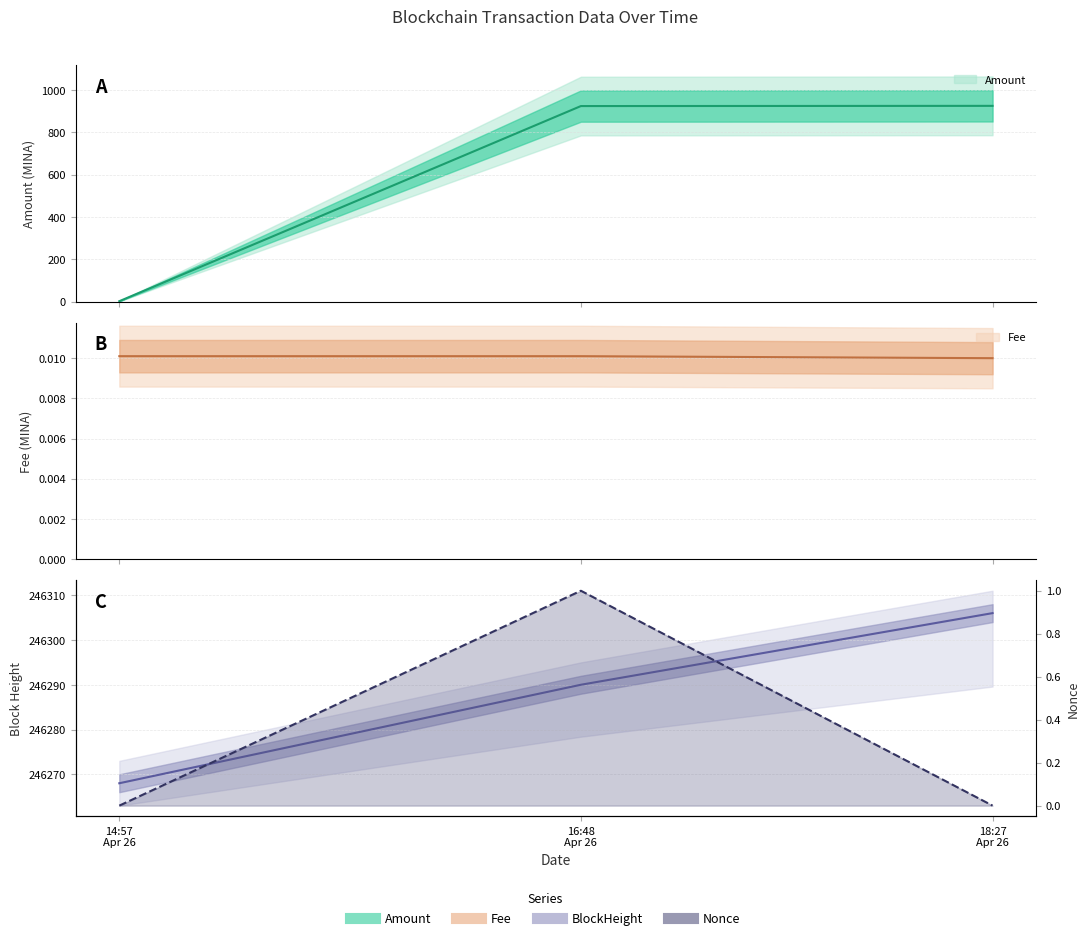

List the labels in order of Amount value, largest first.

18:27 Apr 26, 16:48 Apr 26, 14:57 Apr 26